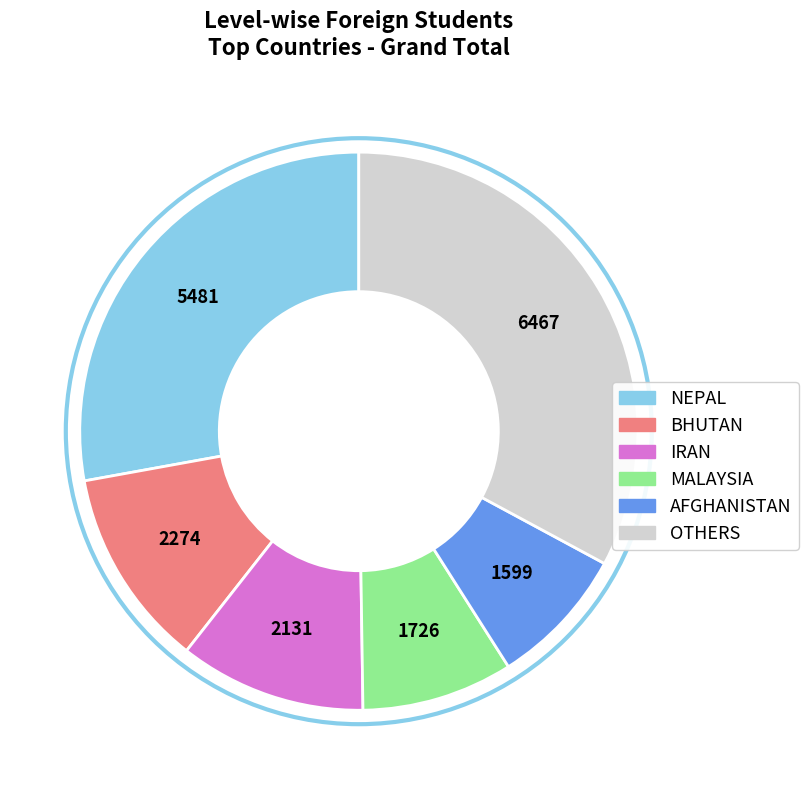

Does any single category account for the majority?

No